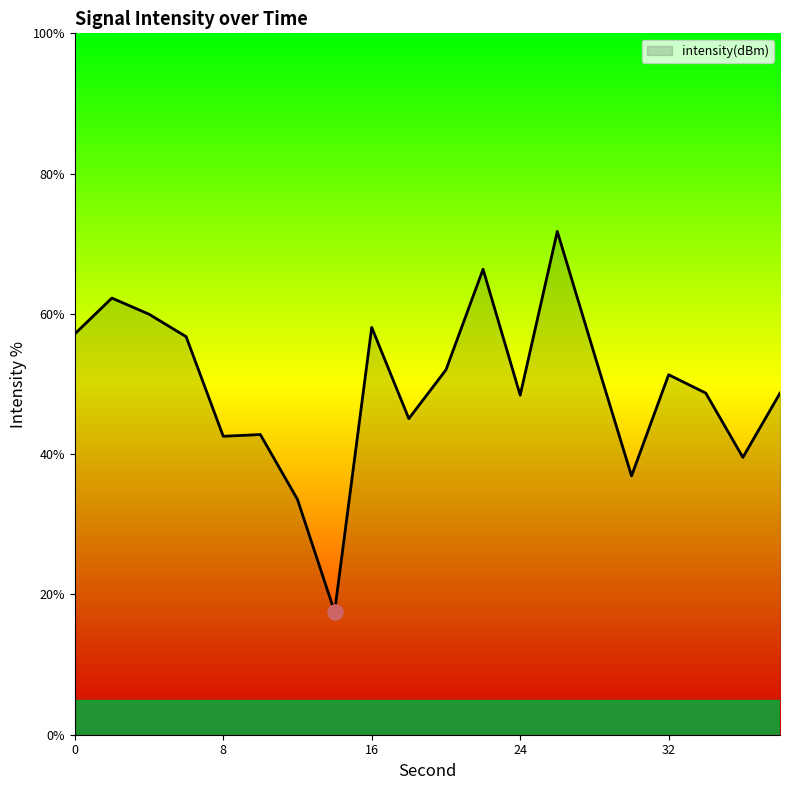

What is the difference between the maximum and minimum values?

54.2